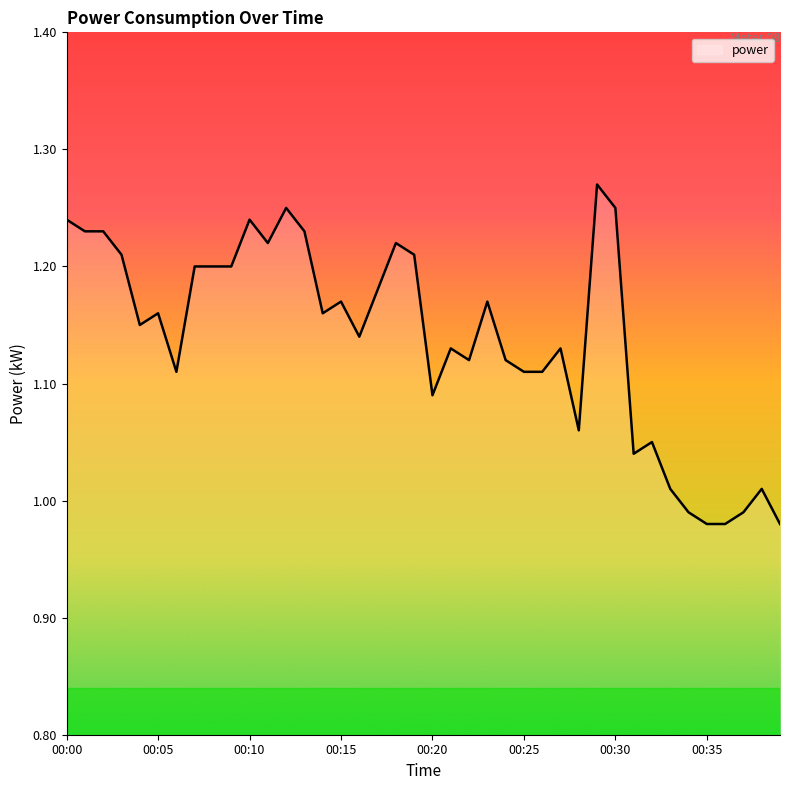

Which category has the highest value across all series?

00:29